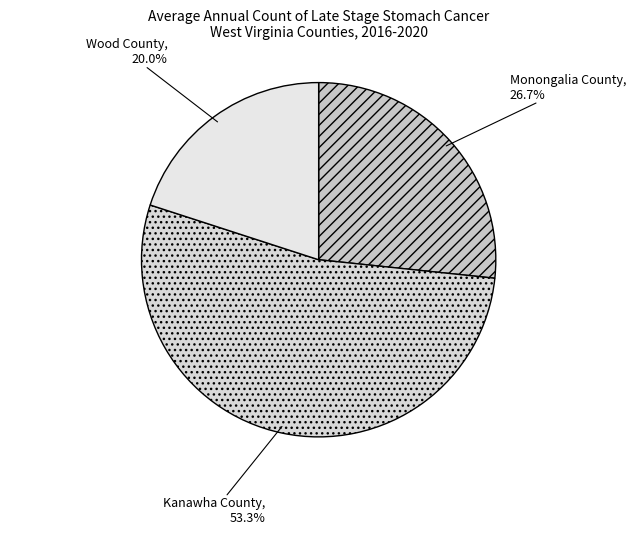

Which has a higher value, Monongalia County or Wood County?

Monongalia County